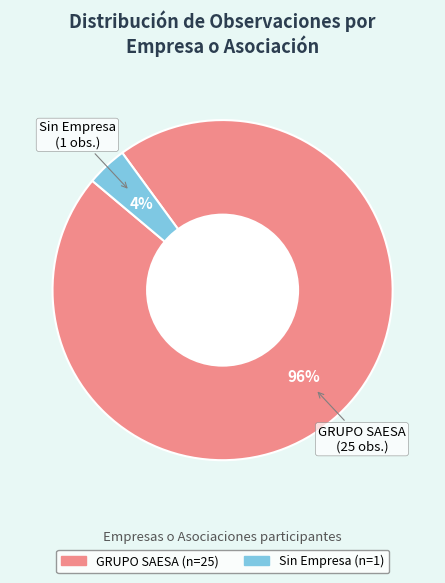

True or false: Sin Empresa accounts for 16% of the total.

False